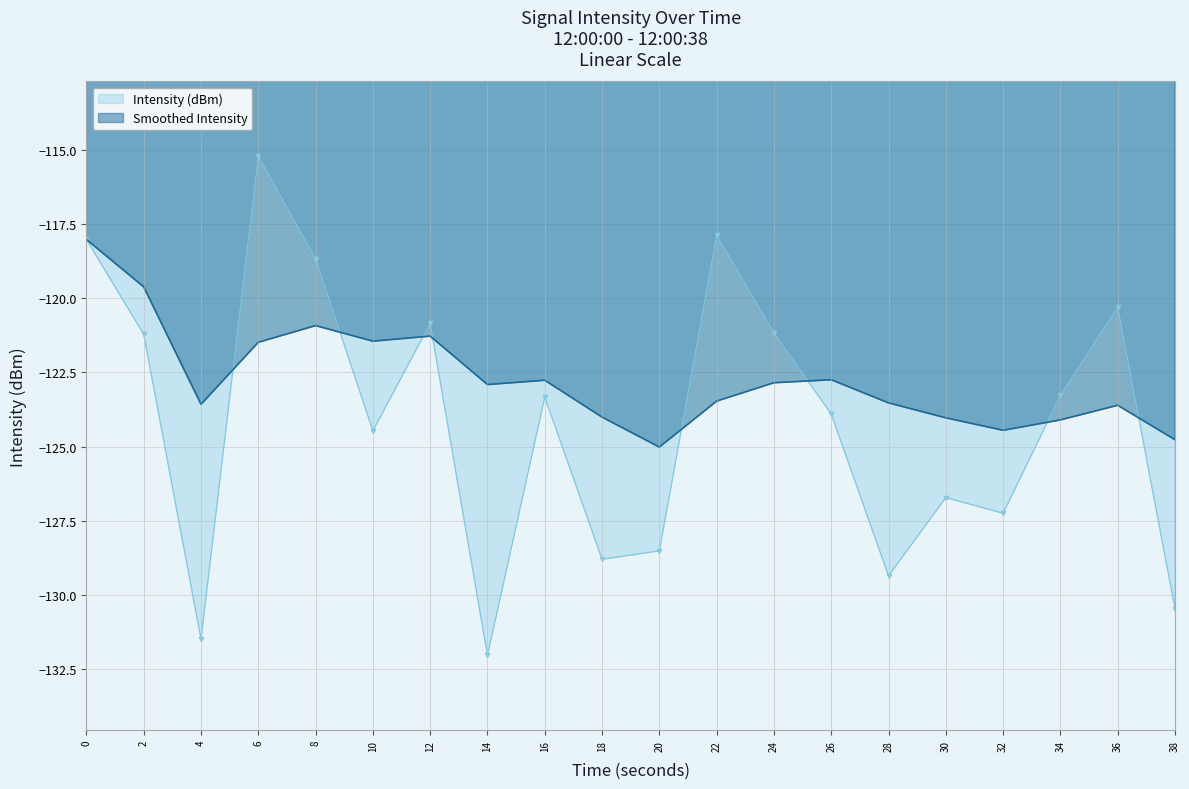

At which label does Intensity (dBm) reach its peak?

6